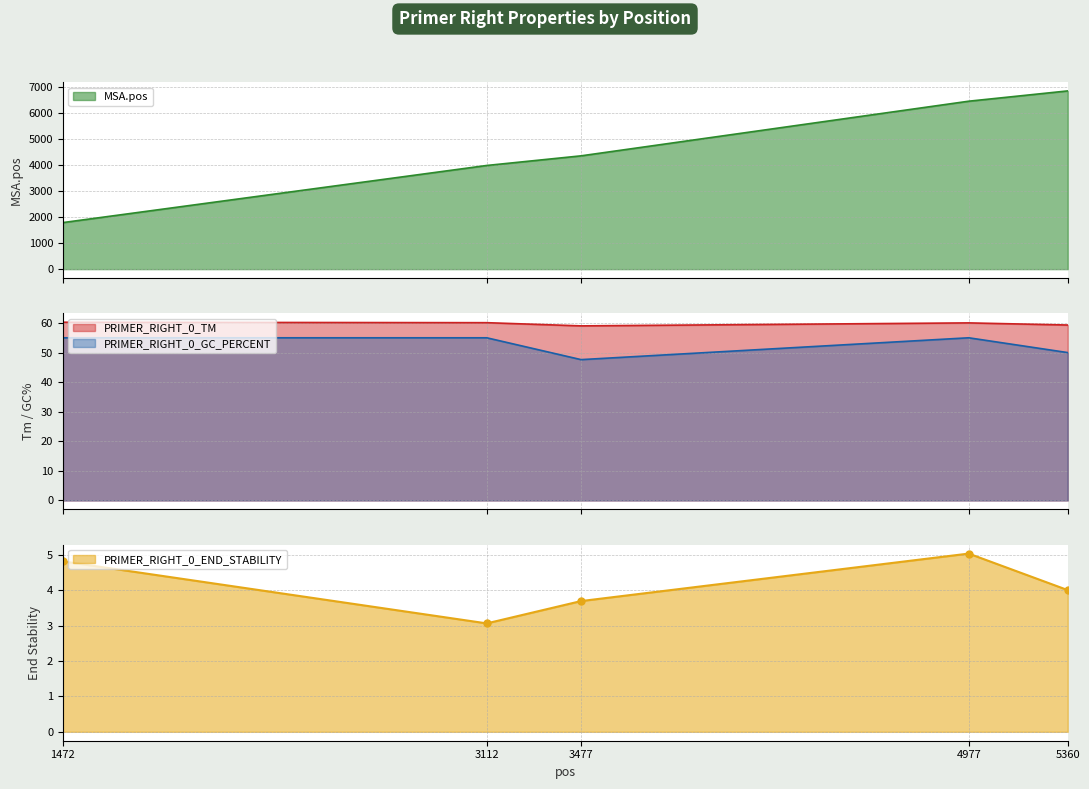

List the labels in order of MSA.pos value, smallest first.

1472, 3112, 3477, 4977, 5360